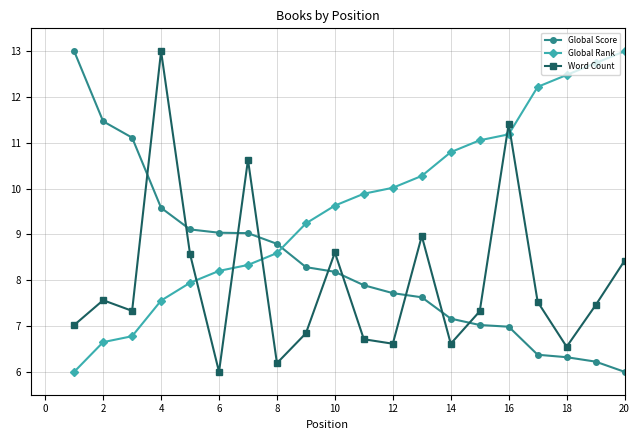

How many series are shown in this chart?

3